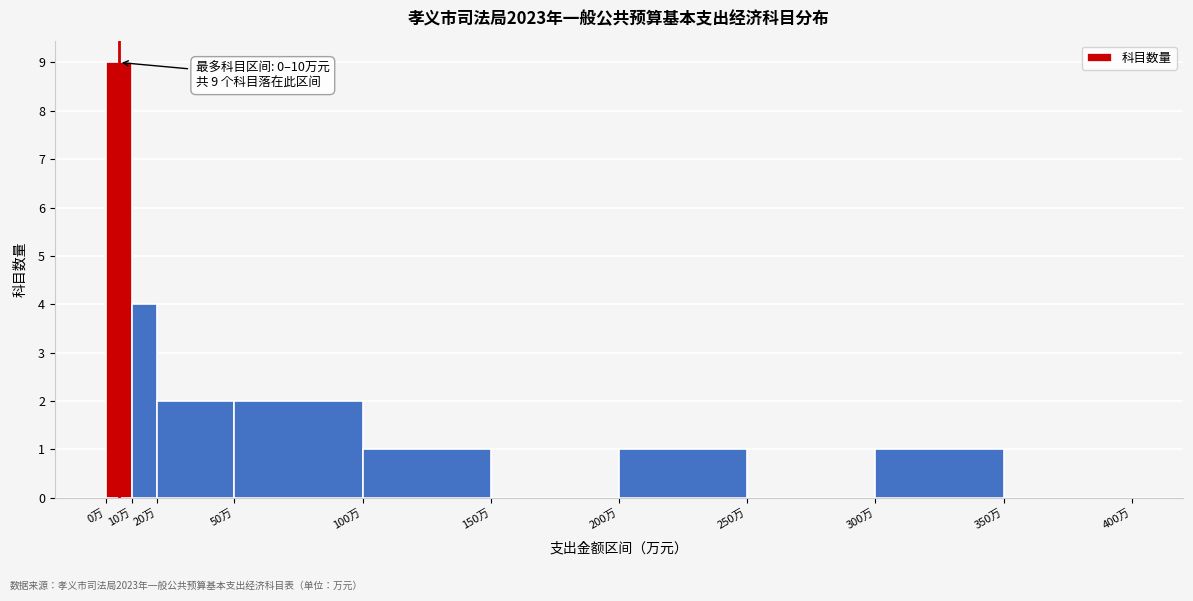

Which range on the x-axis has the tallest bar?

0 to 10